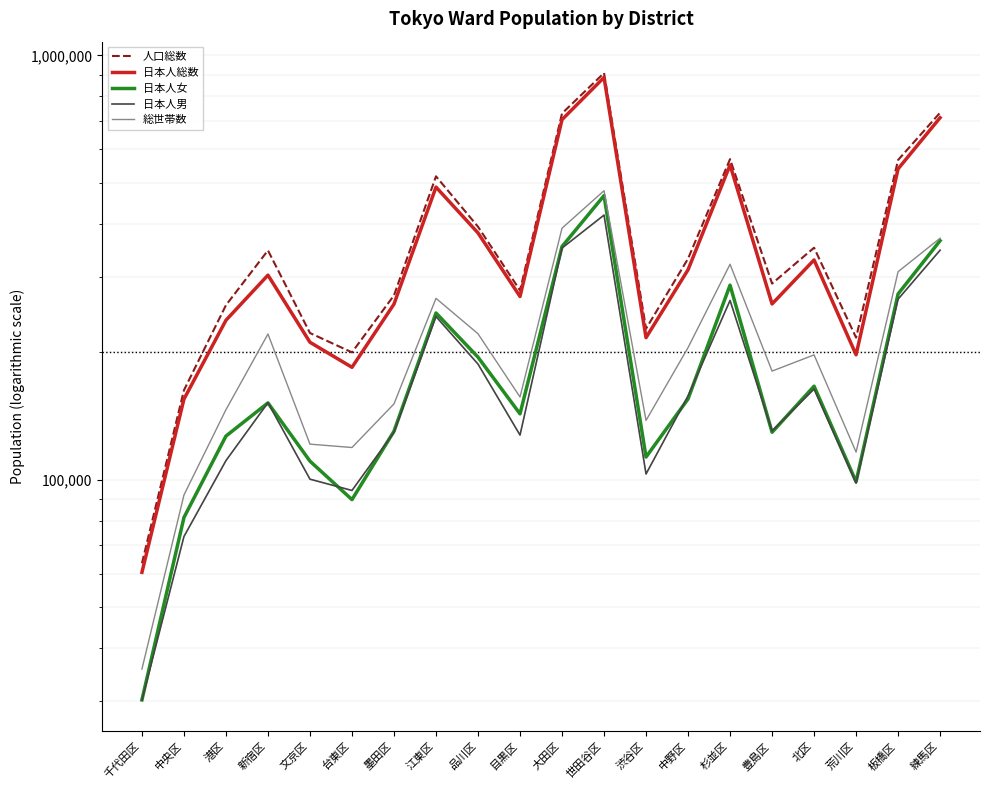

What is the maximum value for 日本人女?

467100